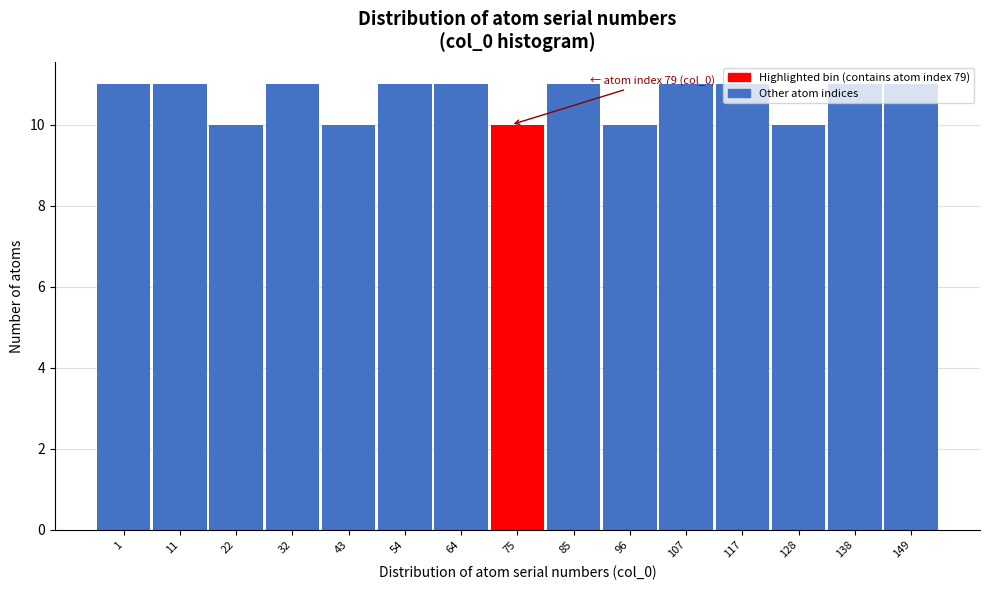

What is the smallest value displayed?

10